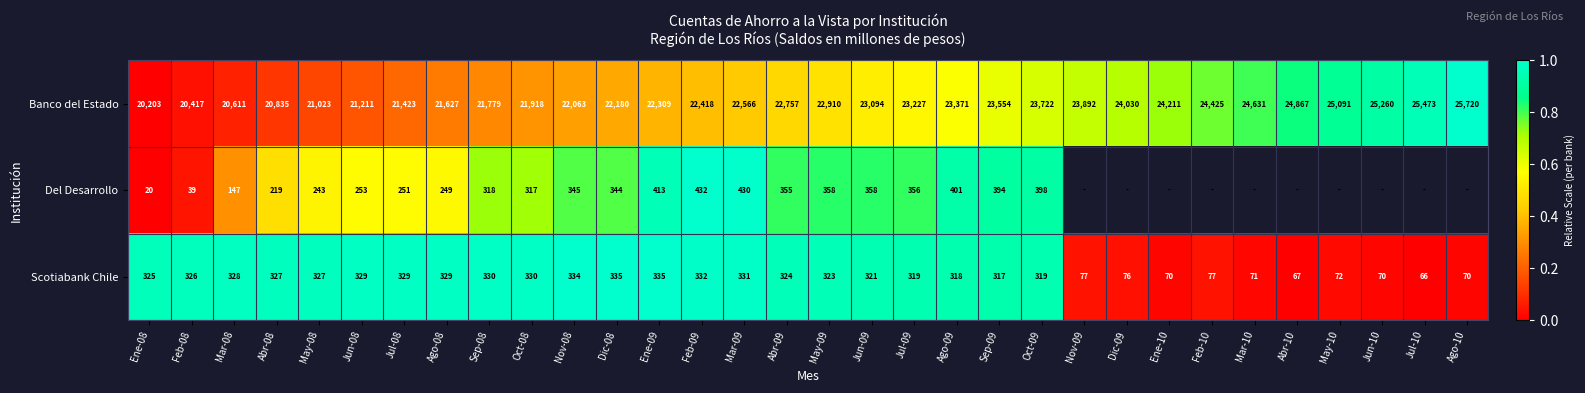

What is the sum of all Banco del Estado values?

732818